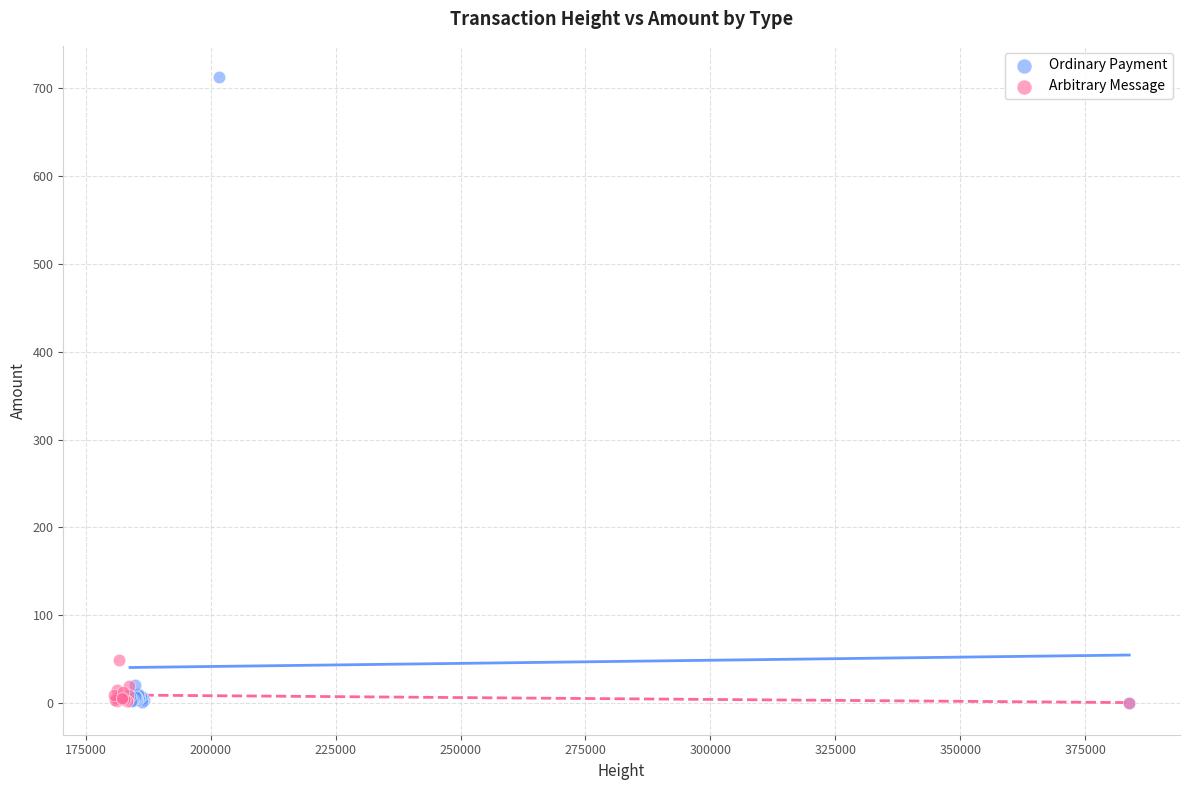

Which series has the largest Y range (max minus min)?

Ordinary Payment